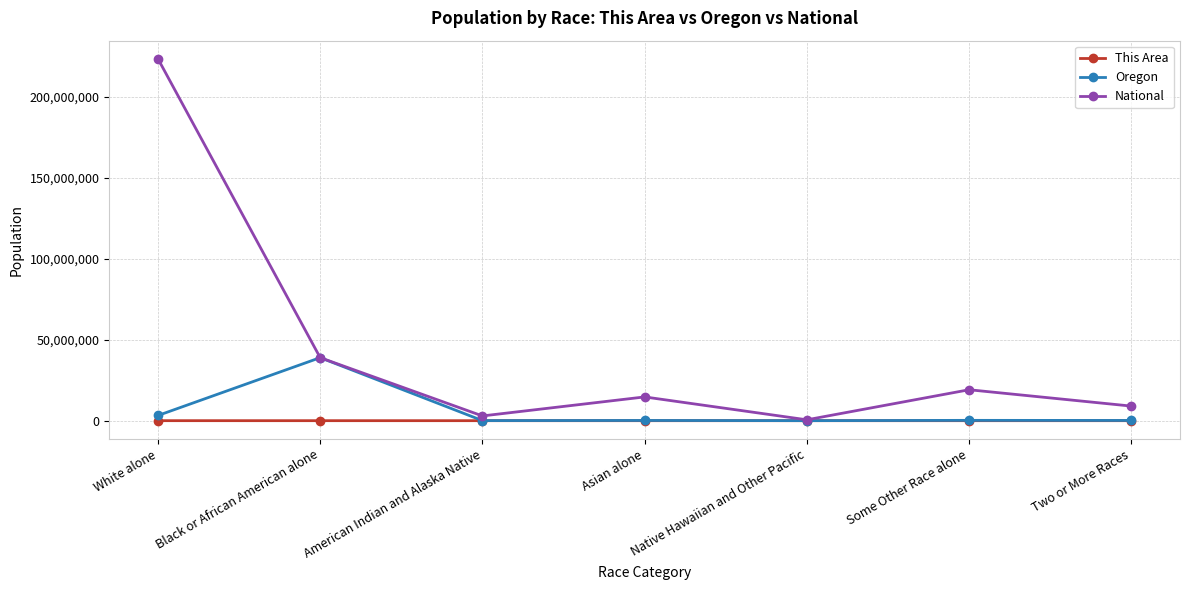

What is the label of the 4th point from the left?

Asian alone